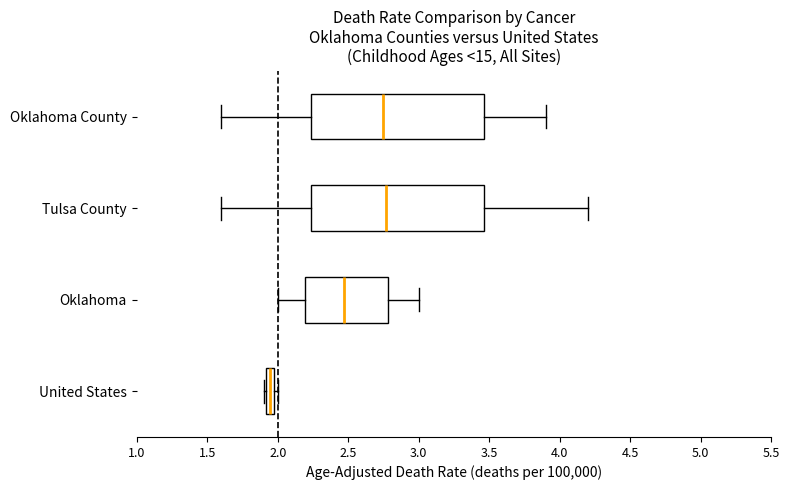

Where does the right whisker of the box for Tulsa County end on the x-axis? The values are not printed on the chart, so give them approximately, as read against the axis.

4.20